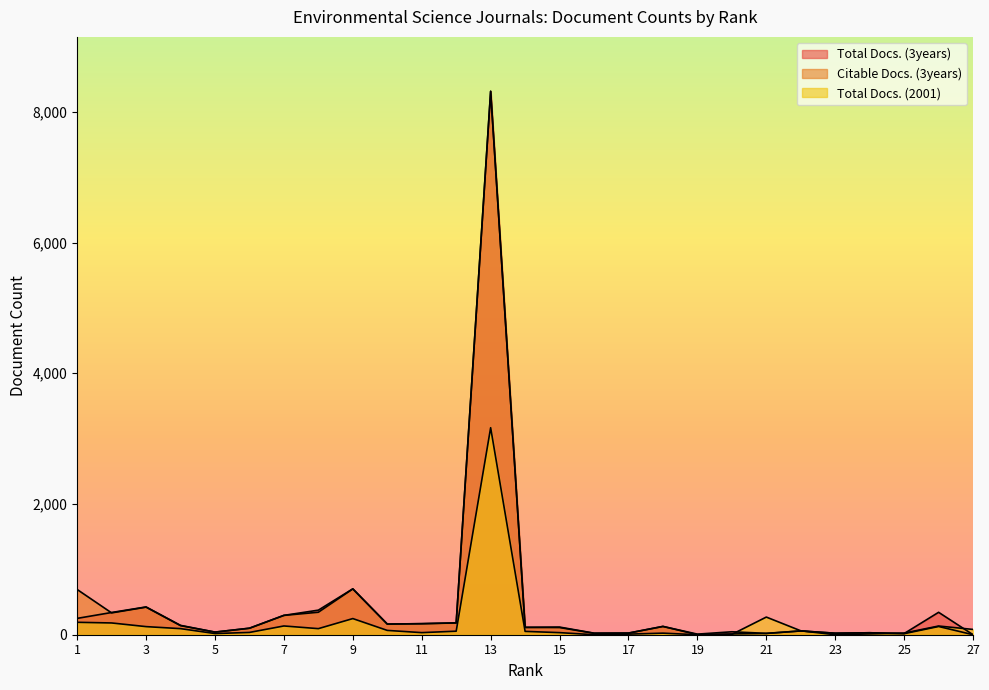

At which label does Total Docs. (2001) reach its peak?

13